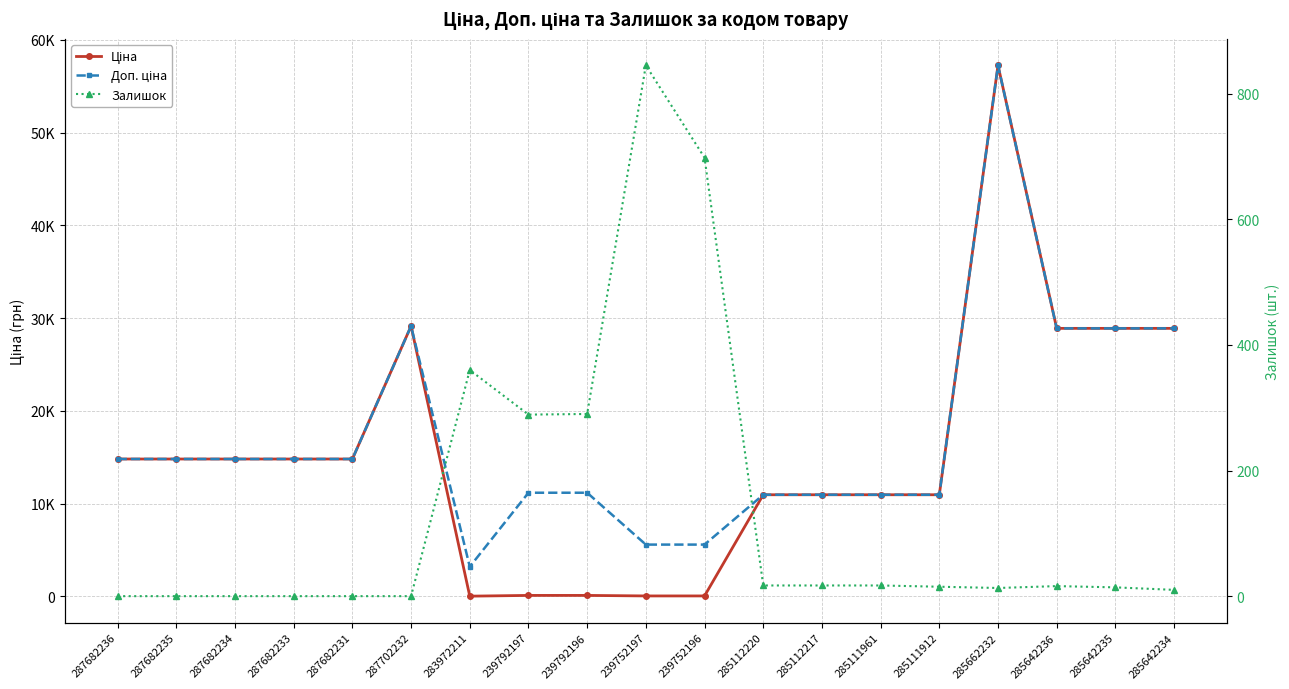

How many lines are shown in the chart?

3